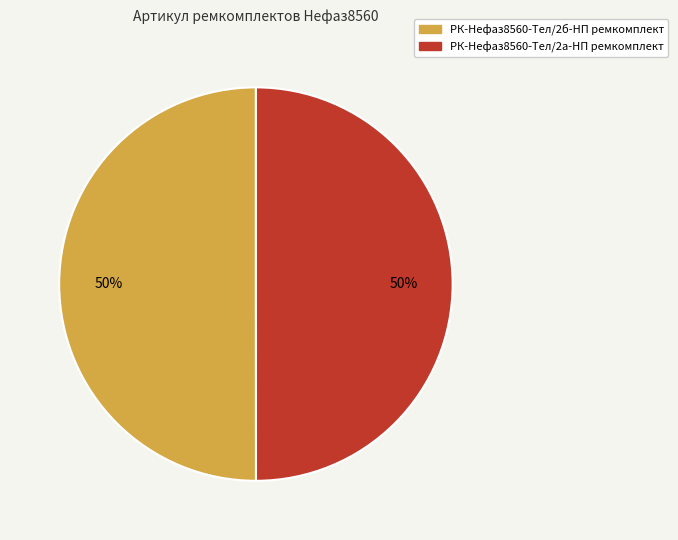

Is it true that РК-Нефаз8560-Тел/2б-НП ремкомплект is 50% of the pie?

True